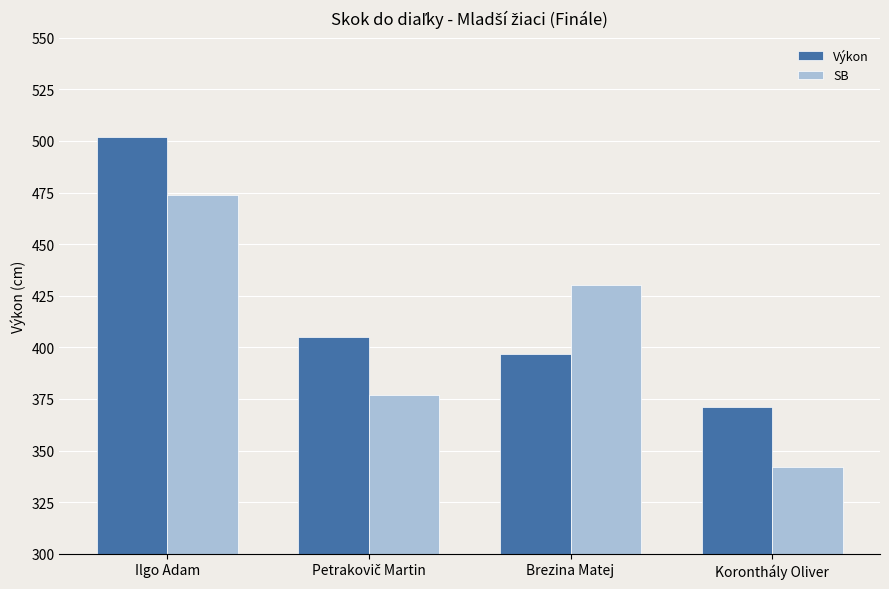

What is the difference between the SB values at Brezina Matej and Ilgo Adam?

44